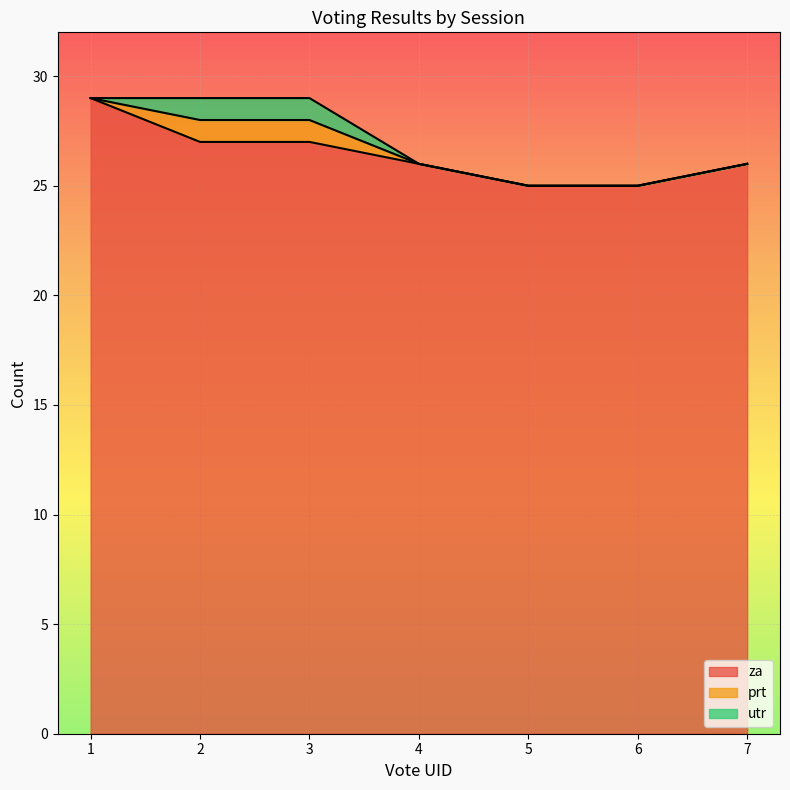

Which series changed the most between 4 and 7?

za